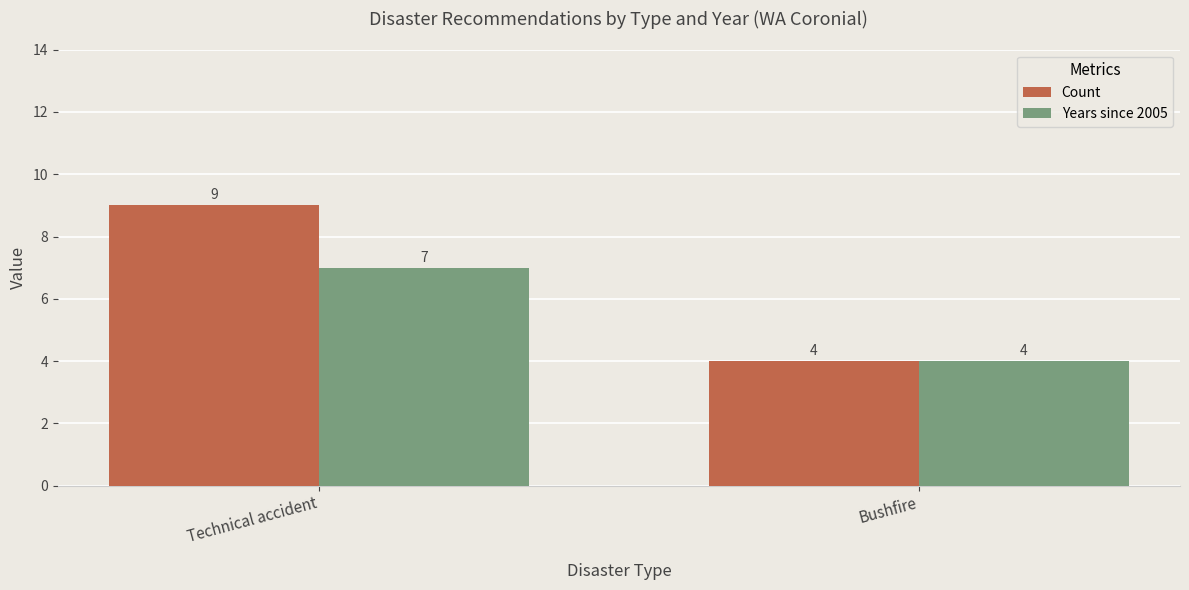

How many categories are shown in the chart?

2